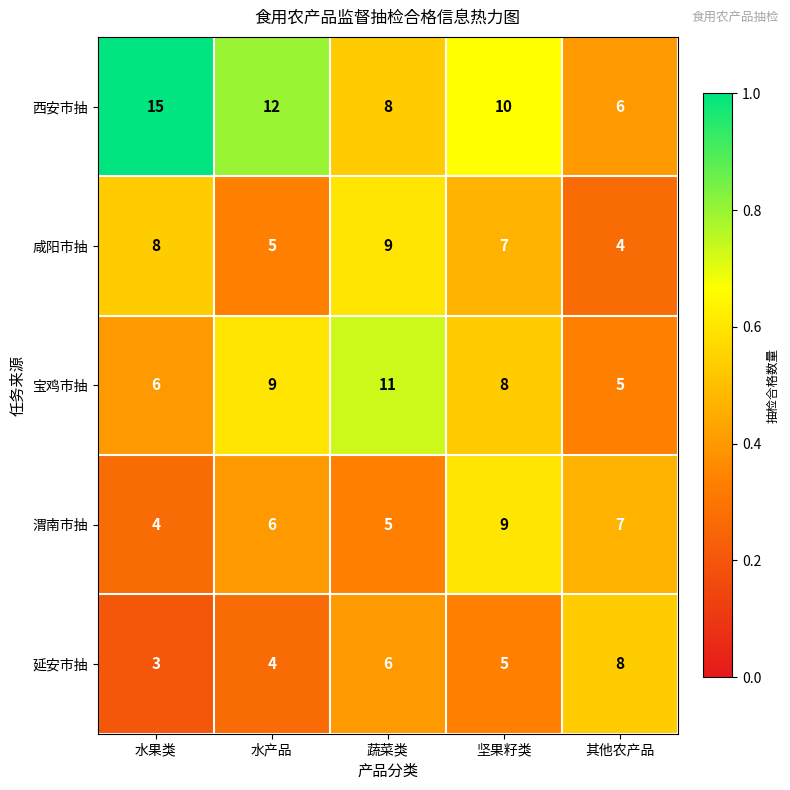

What is the difference between the 渭南市抽 values at 水产品 and 坚果籽类?

3